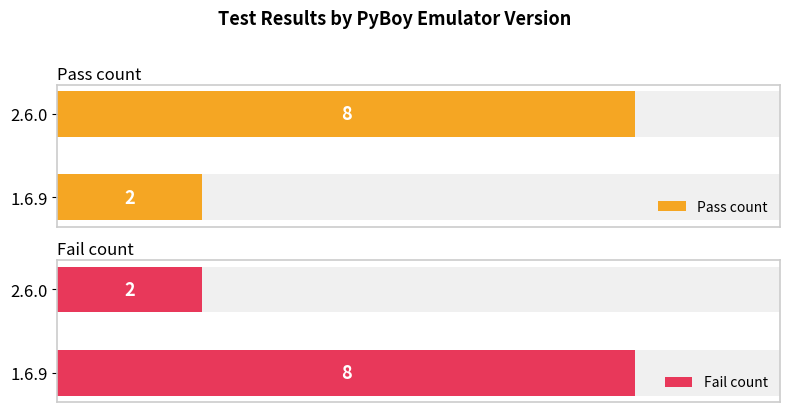

How many series are shown in this chart?

2